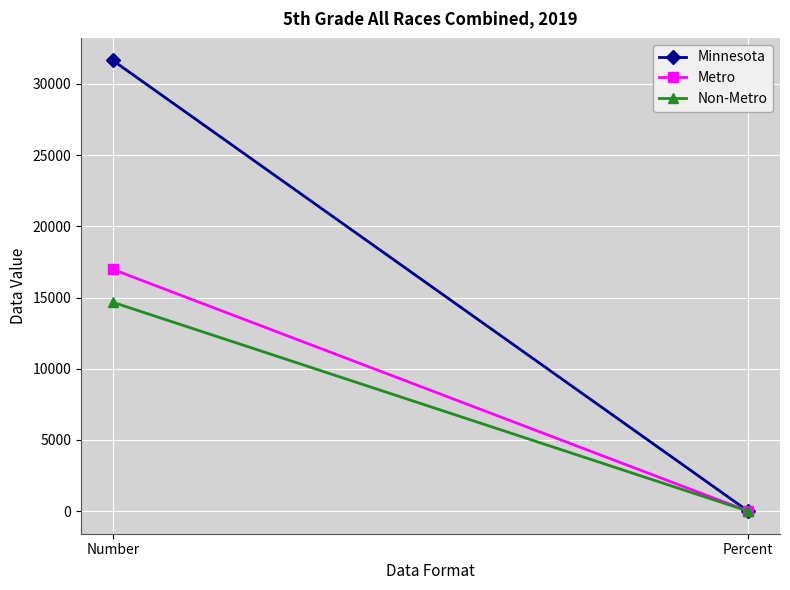

What are all the series names shown in the legend?

Minnesota, Metro, Non-Metro